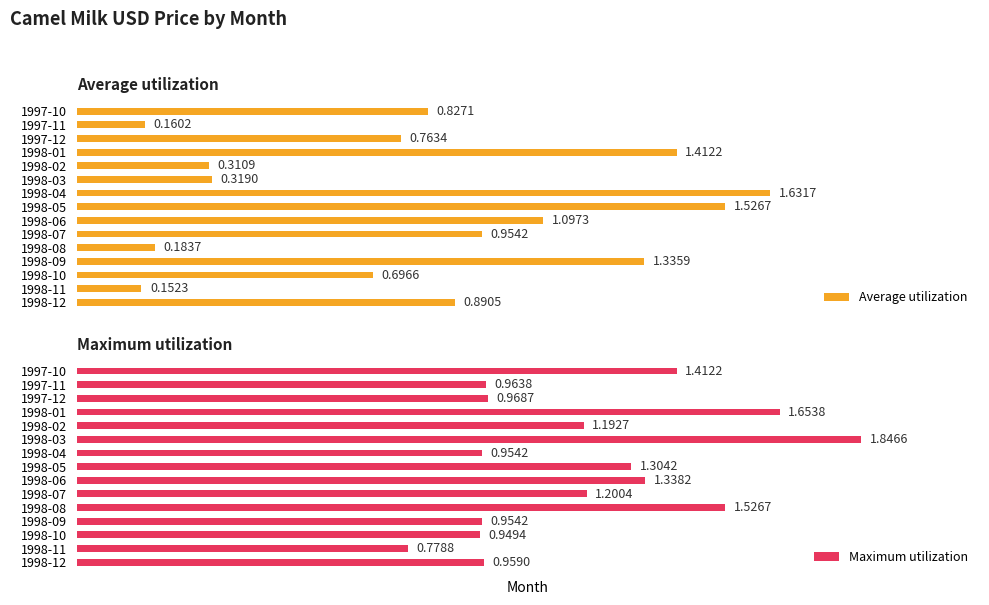

What value does the Average utilization series have at 1998-11?

0.2